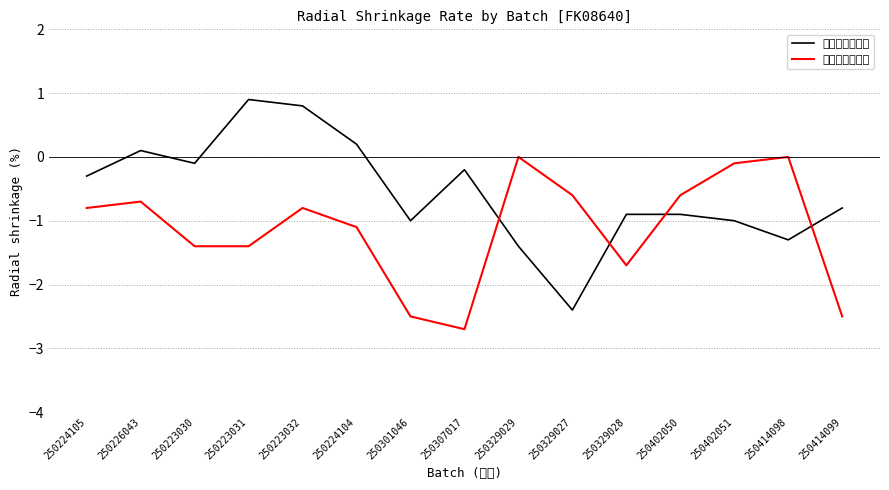

Which category has the highest value in the 水缩径向百分比 series?

250329029